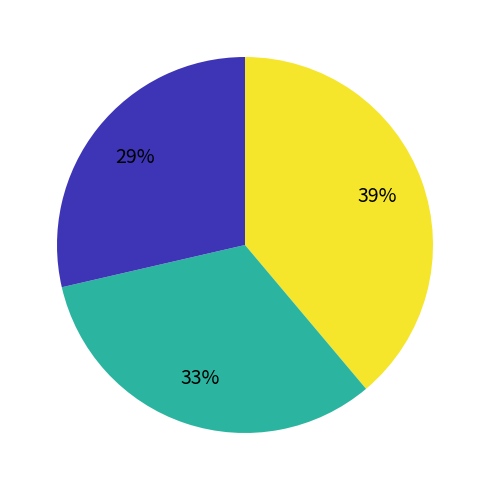

To the nearest percent, what is the average slice percentage?

33%